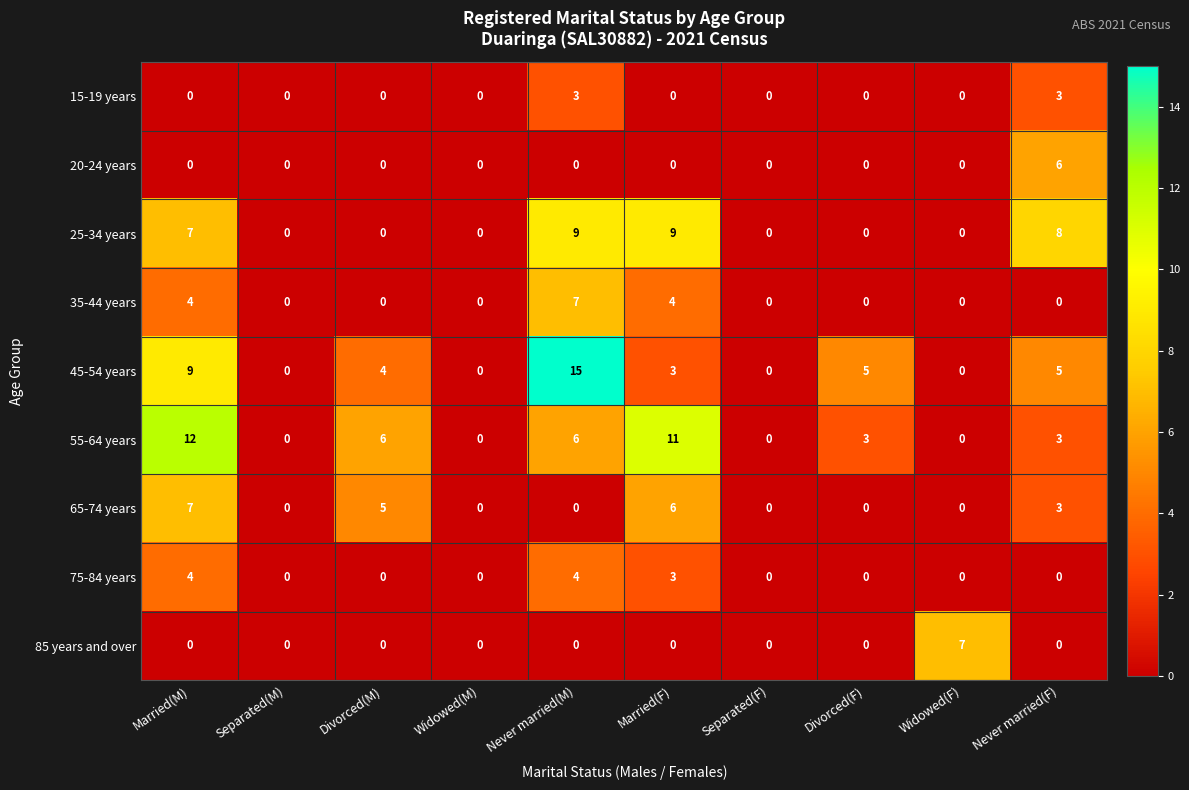

What is the highest value of the 55-64 years series?

12